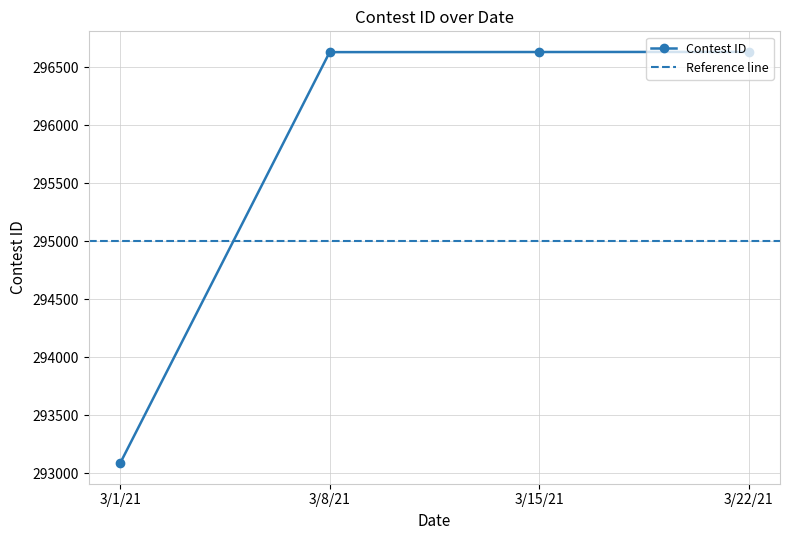

Count the number of values greater than 296631.

1